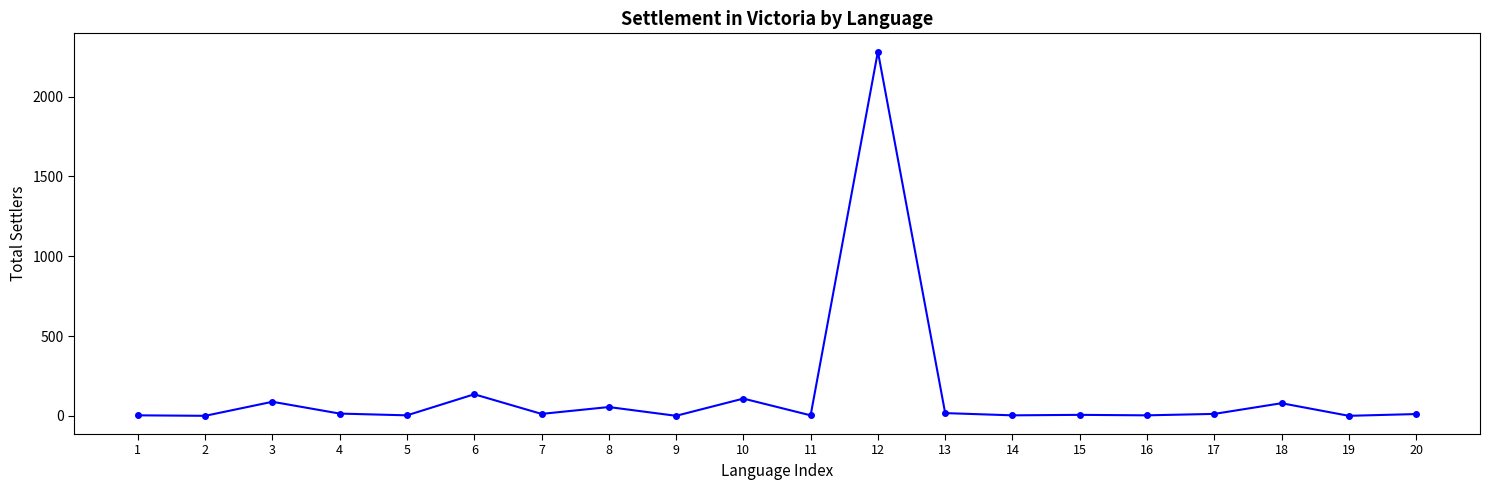

What is the difference between the values at 15 and 10?

102